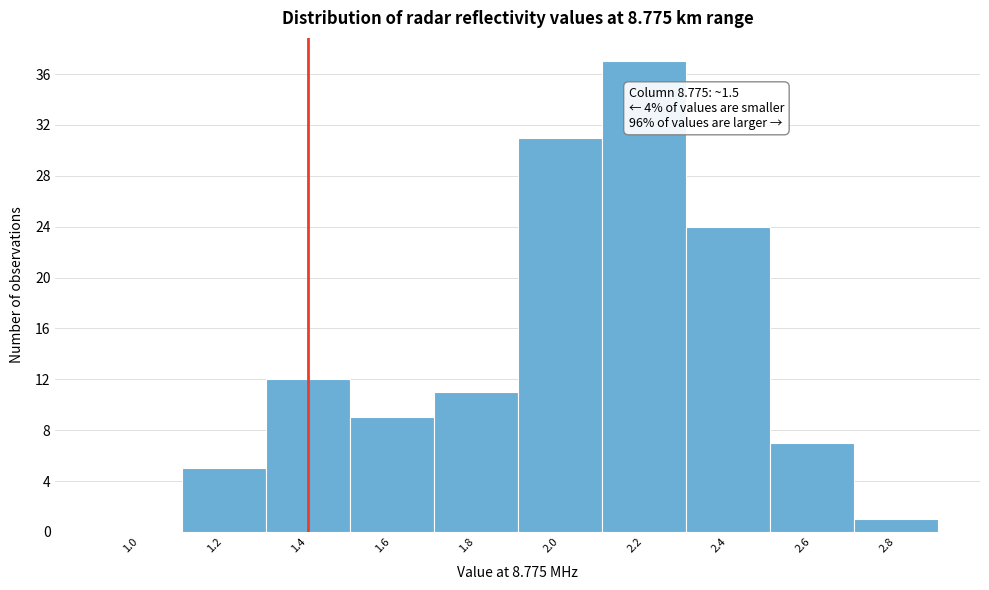

Reading left to right, what are all the values shown in this chart?

1.0=0	1.2=5	1.4=12	1.6=9	1.8=11	2.0=31	2.2=37	2.4=24	2.6=7	2.8=1